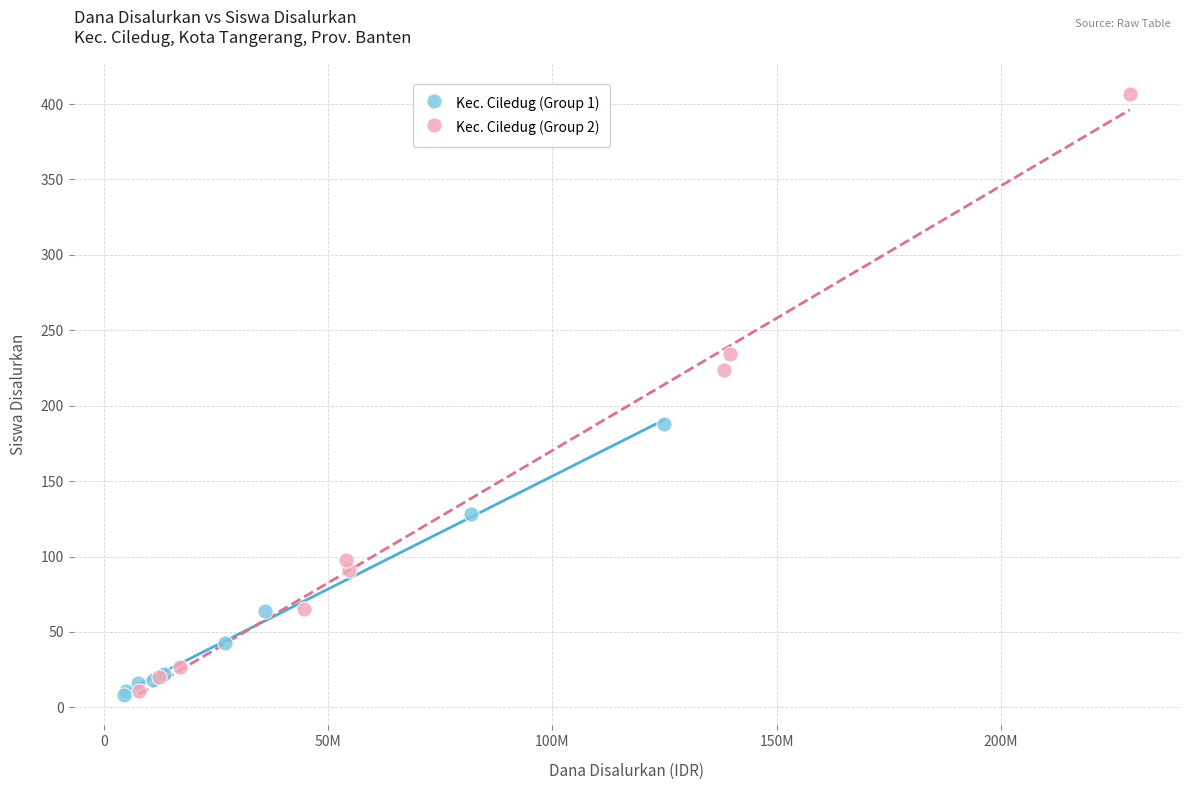

Which series has the largest Y range (max minus min)?

Kec. Ciledug (Group 2)